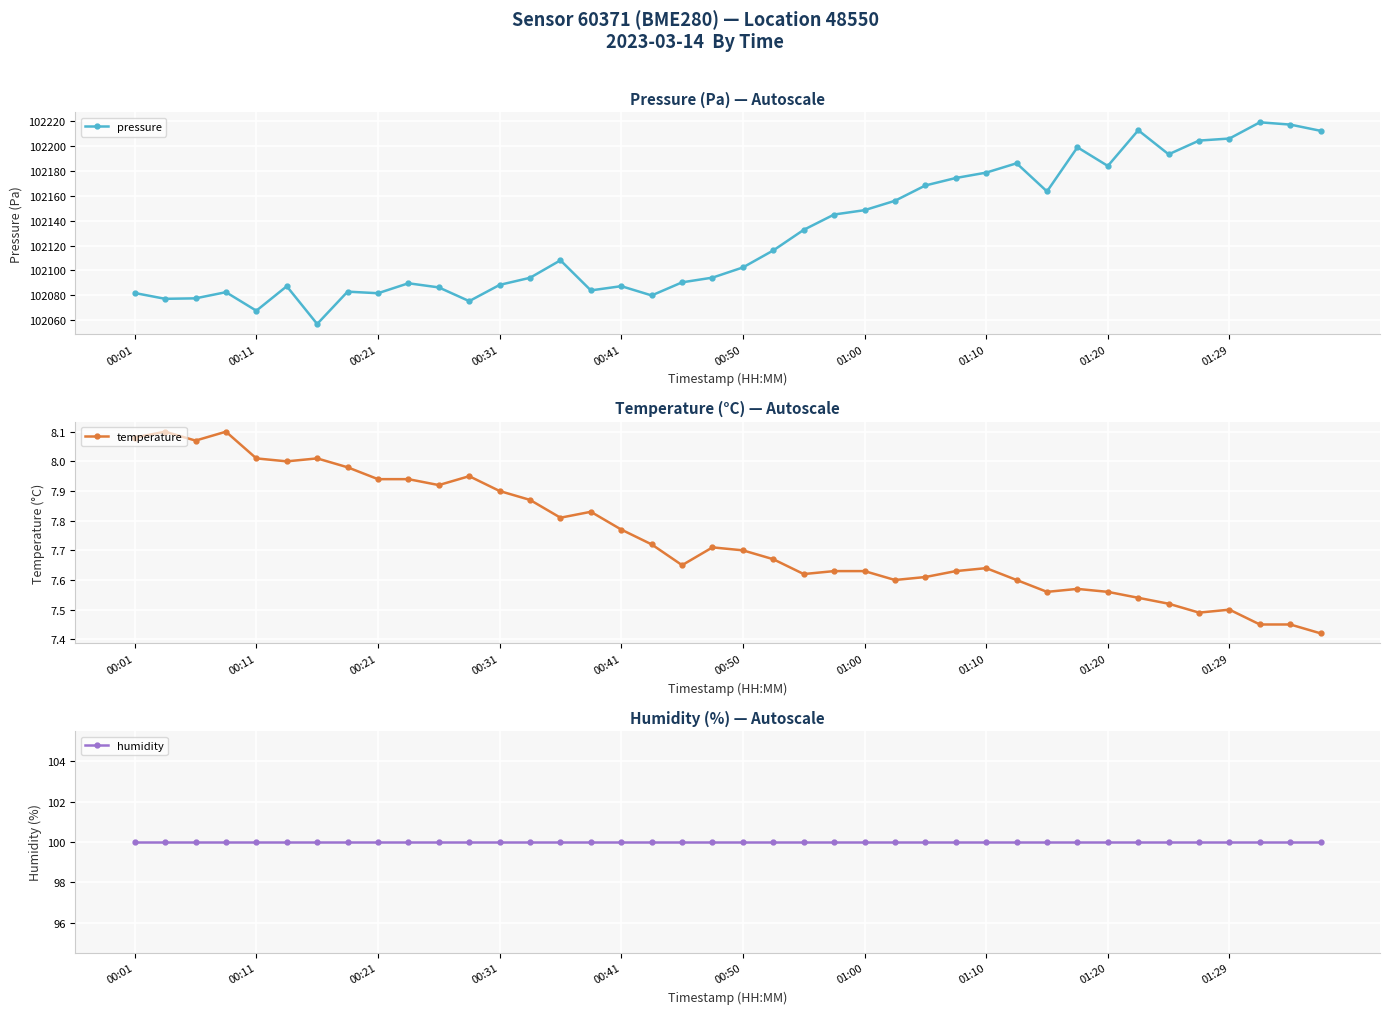

Which series has the widest spread of values?

pressure